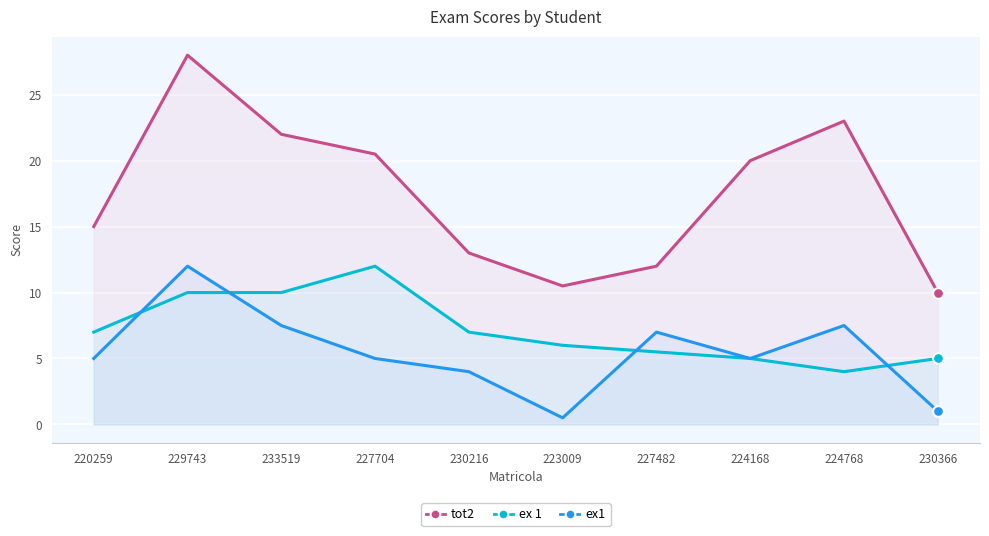

What are all the series names shown in the legend?

tot2, ex 1, ex1